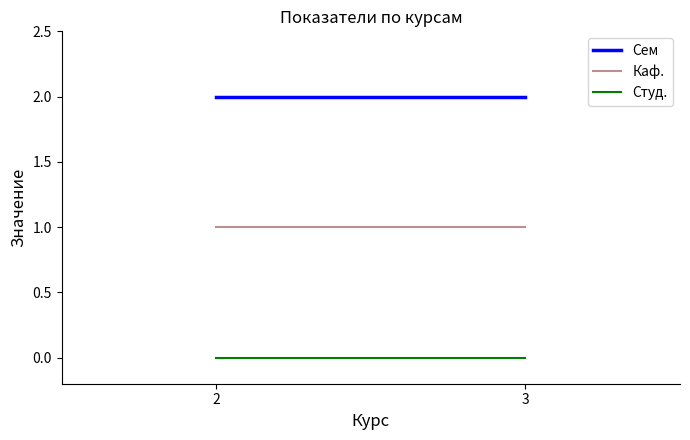

Reading right to left, transcribe all the data shown in this chart.

Сем: 2	2
Каф.: 1	1
Студ.: 0	0